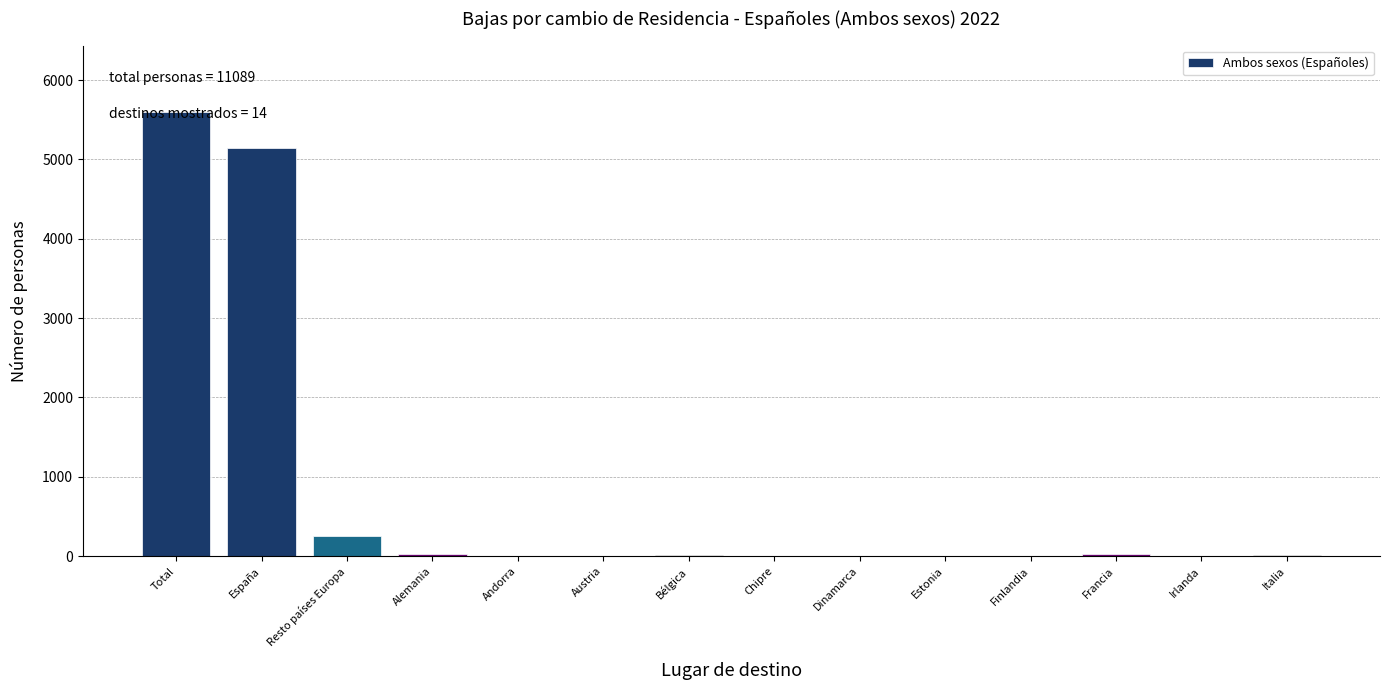

What is the maximum value shown in the chart?

5596